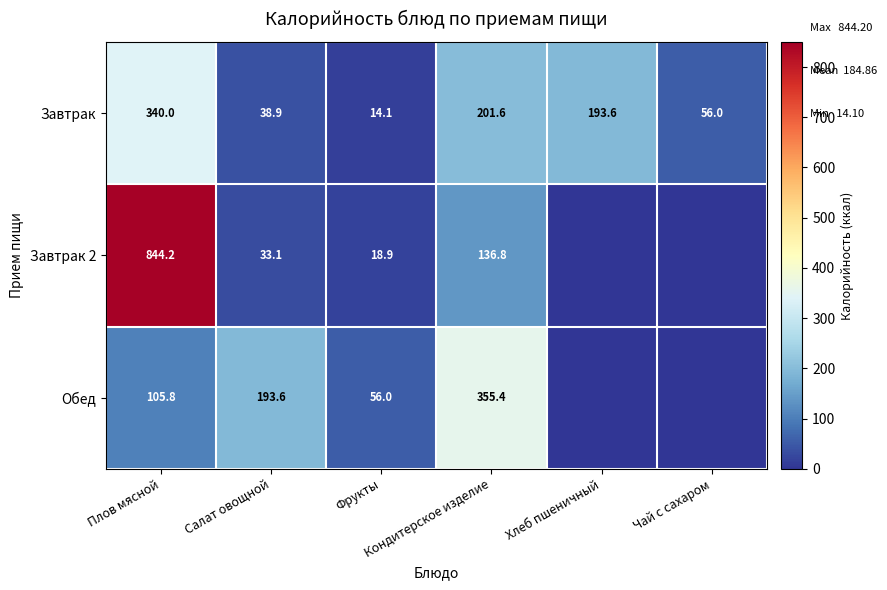

What is the sum of all Завтрак values?

844.2